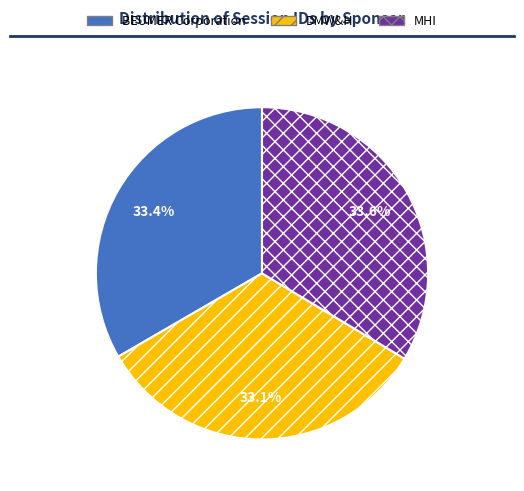

Count the number of slices in the pie.

3